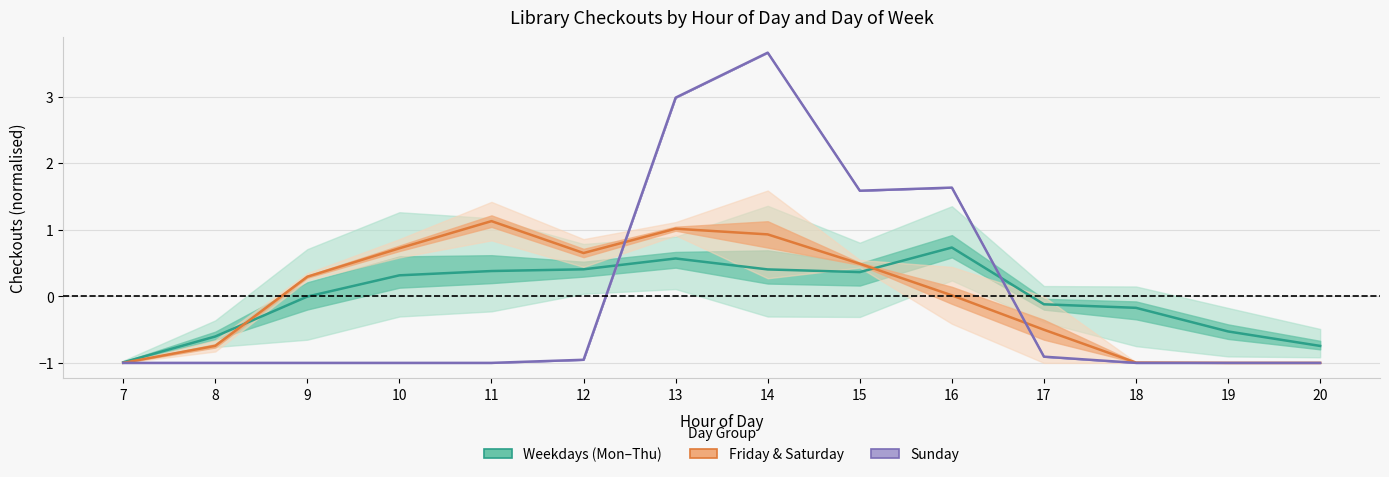

At which category is the sum across all series the highest?

14